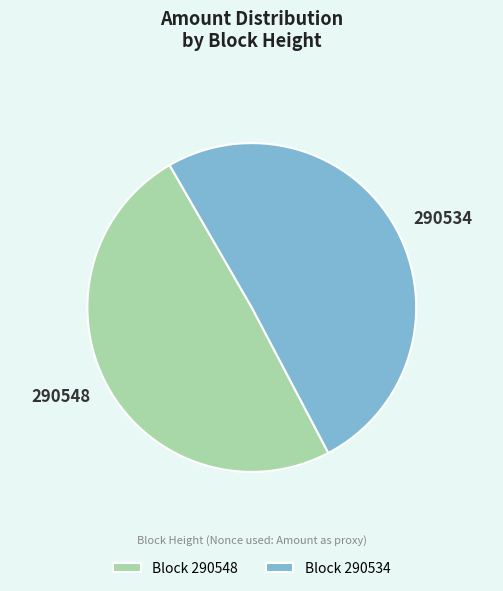

Which slice is the largest?

290534